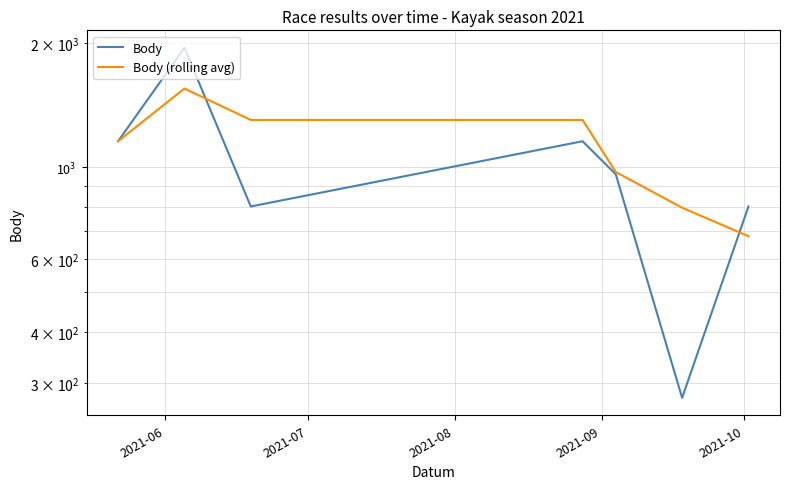

In Body, how many points are higher than both neighbors (excluding endpoints)?

2